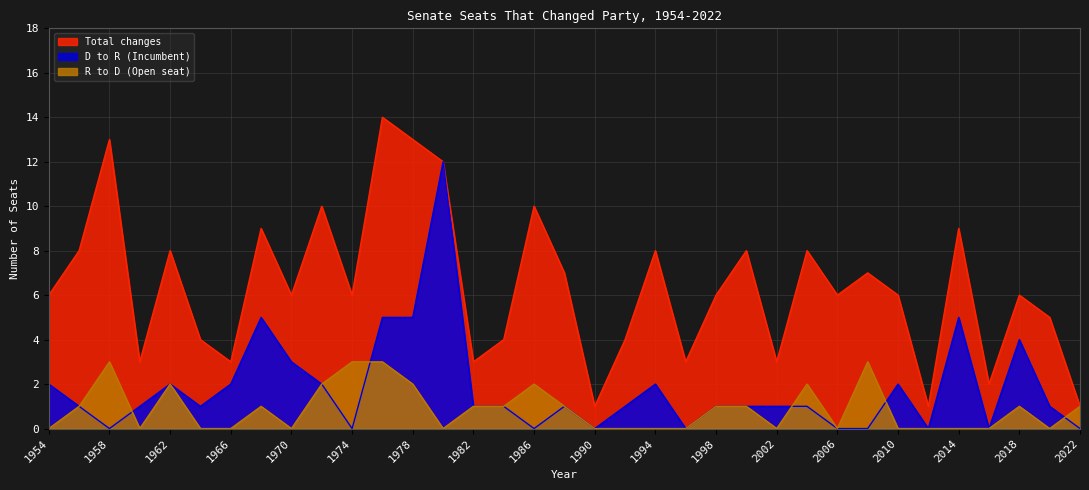

Which series ends up on top after the final intersection of R to D (Open seat) and D to R (Incumbent)?

R to D (Open seat)